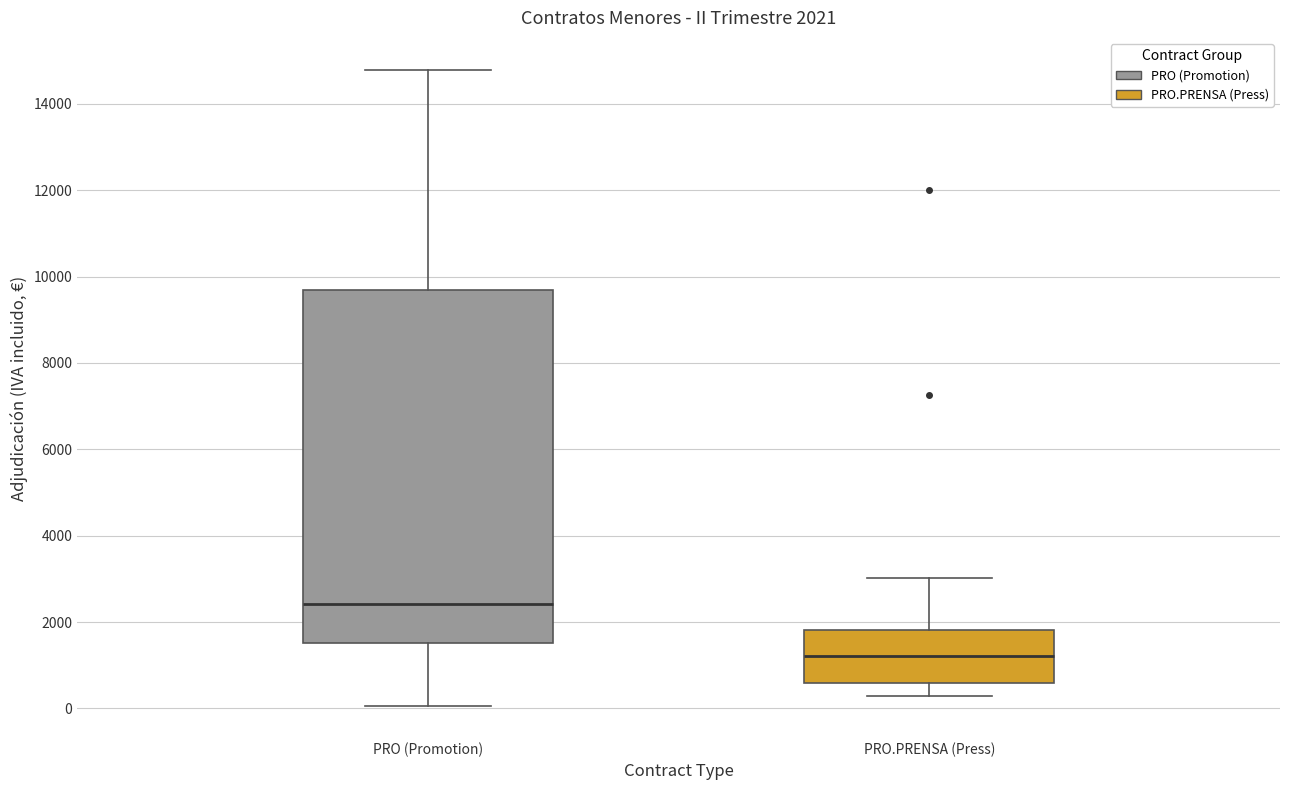

Which box's median line is the highest?

PRO (Promotion)